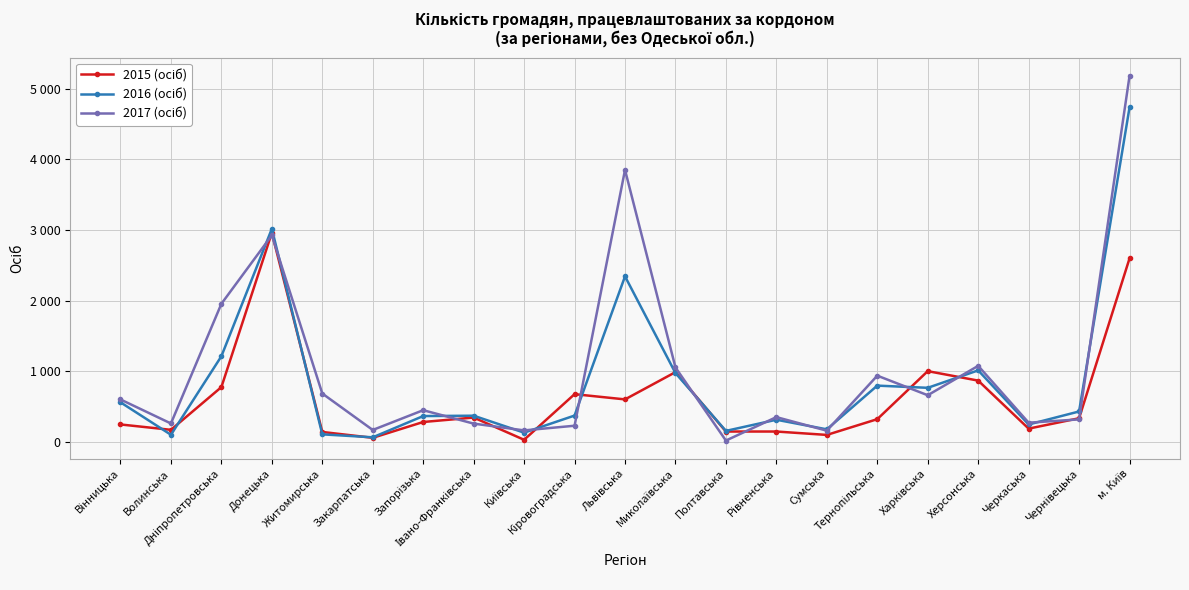

List the series in order of their peak value, highest first.

2017 (осіб), 2016 (осіб), 2015 (осіб)